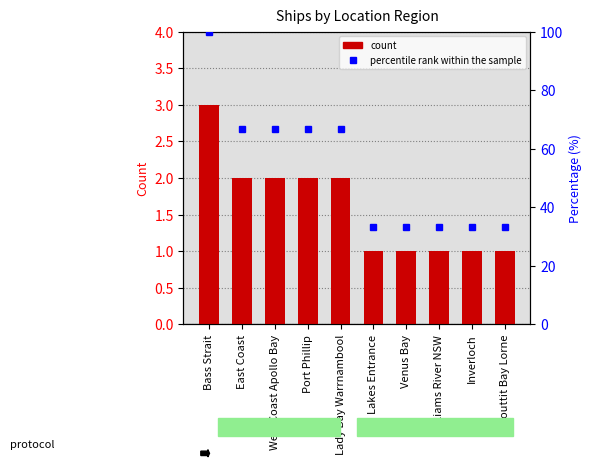

Reading left to right, list all the values displayed in this chart.

count: Bass Strait=3.0	East Coast=2.0	West Coast Apollo Bay=2.0	Port Phillip=2.0	Lady Bay Warrnambool=2.0	Lakes Entrance=1.0	Venus Bay=1.0	Williams River NSW=1.0	Inverloch=1.0	Louttit Bay Lorne=1.0
percentile rank within the sample: Bass Strait=100.0	East Coast=66.7	West Coast Apollo Bay=66.7	Port Phillip=66.7	Lady Bay Warrnambool=66.7	Lakes Entrance=33.3	Venus Bay=33.3	Williams River NSW=33.3	Inverloch=33.3	Louttit Bay Lorne=33.3